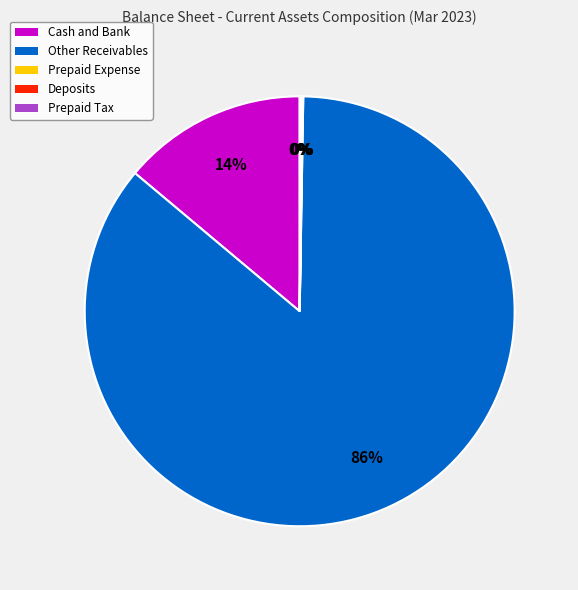

Is there a majority slice in this chart?

Yes